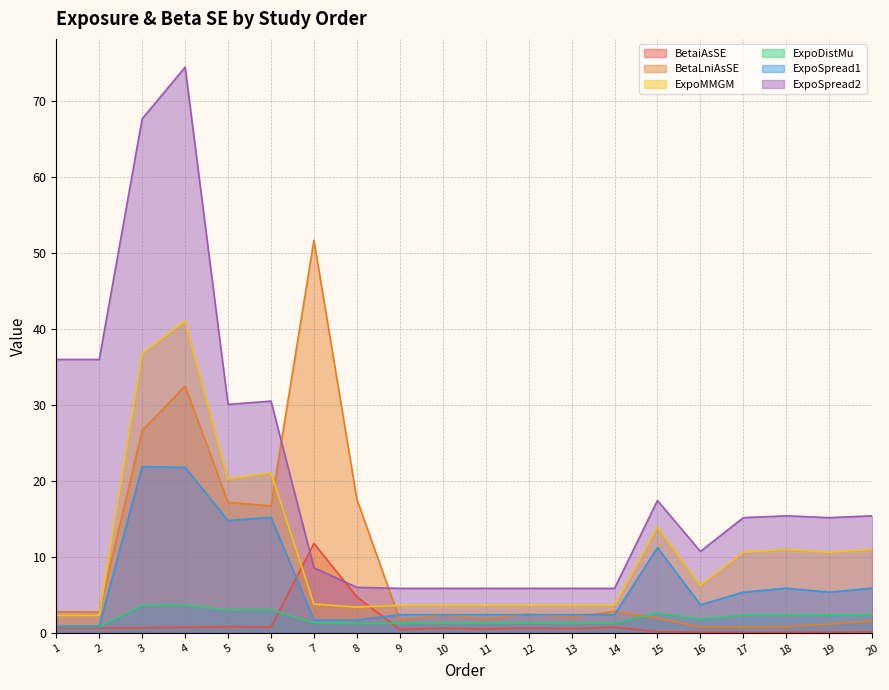

Is it true that BetaLniAsSE equals 1.1 at 16?

False